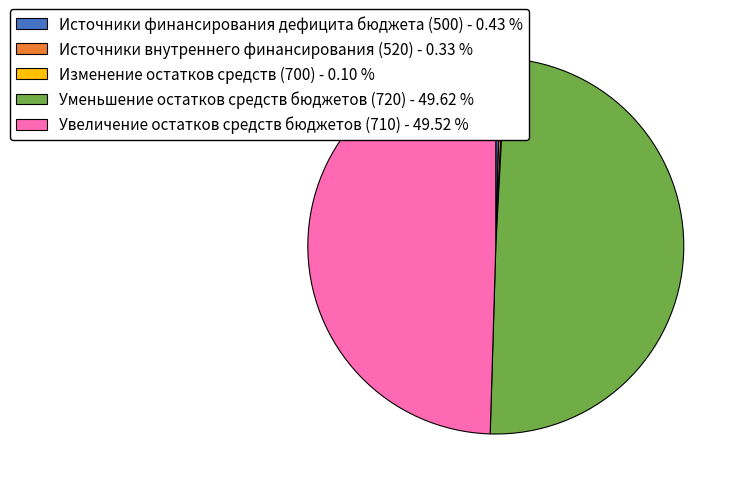

Does Источники финансирования дефицита бюджета (500) - 0.43 % account for over 50% of the chart?

No